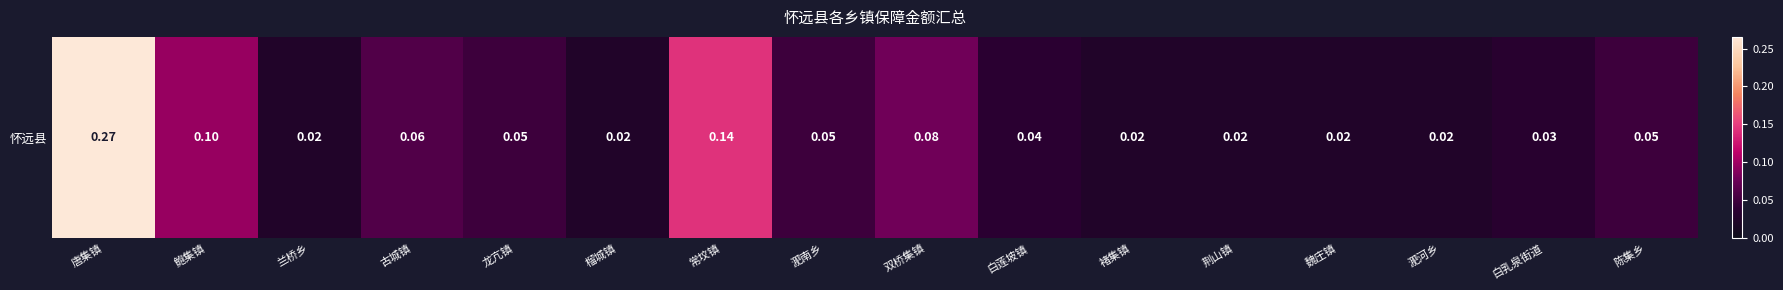

How many distinct data groups are displayed?

1